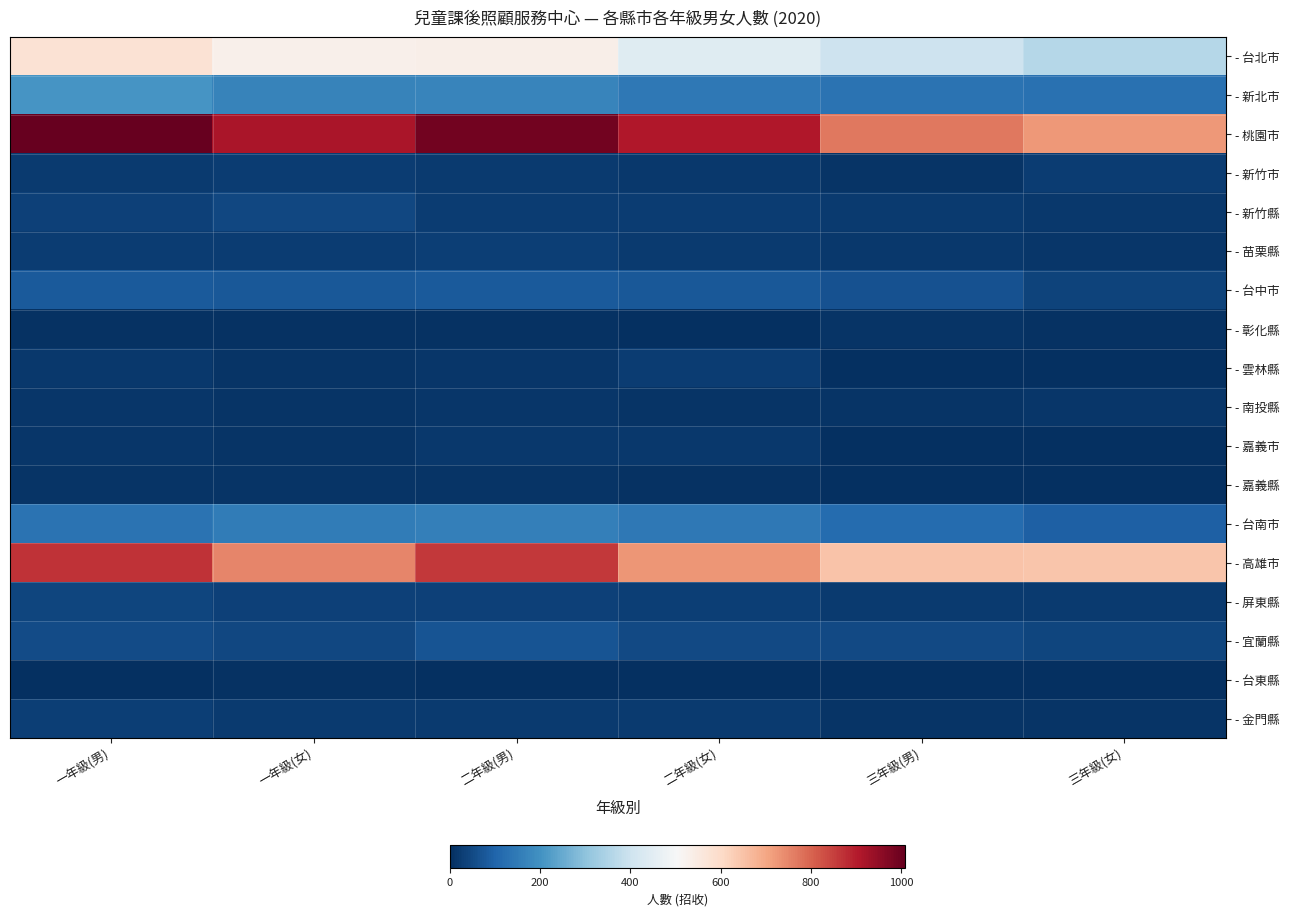

Which has a higher value, 二年級(男) or 二年級(女)?

二年級(男)